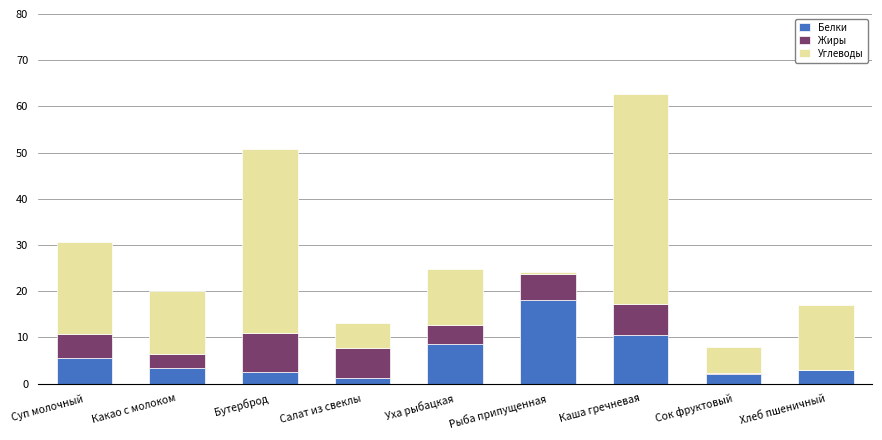

True or false: Белки has a value of 3.0 at Хлеб пшеничный.

True